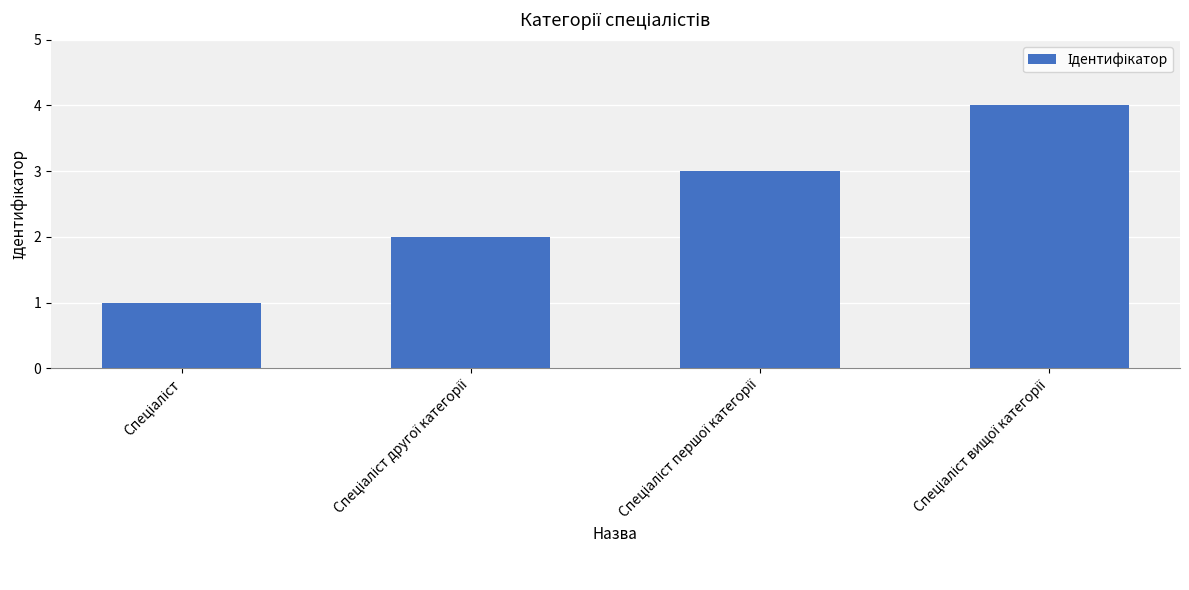

What is the maximum value shown in the chart?

4